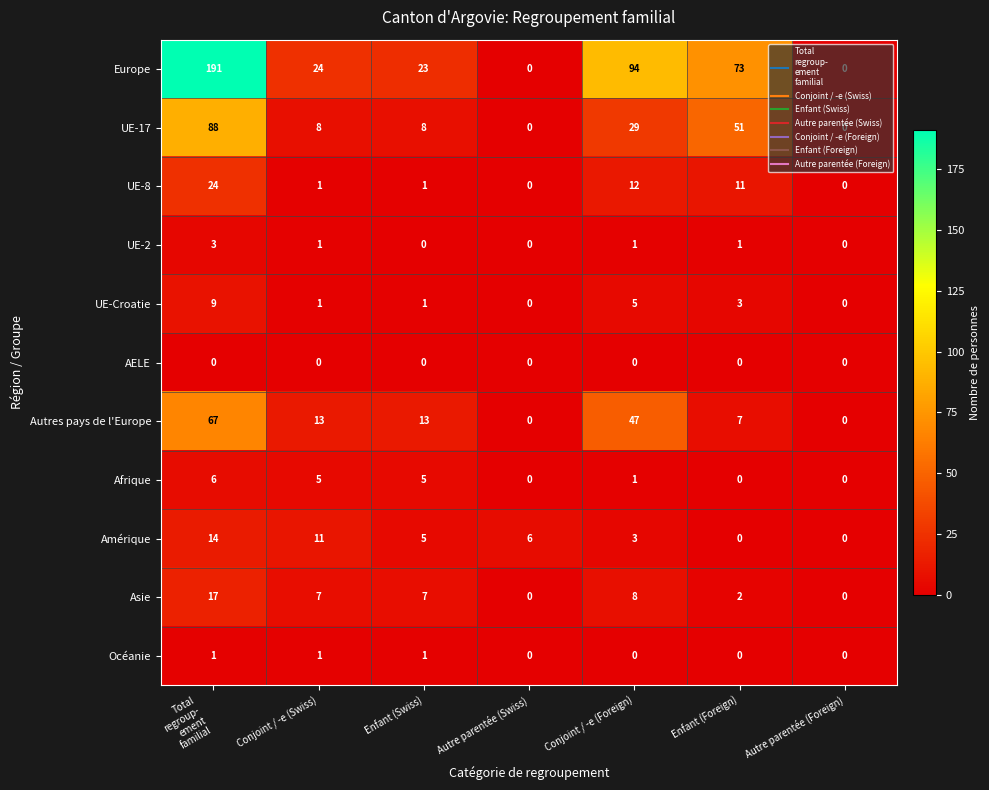

Which series has the widest spread of values?

Europe